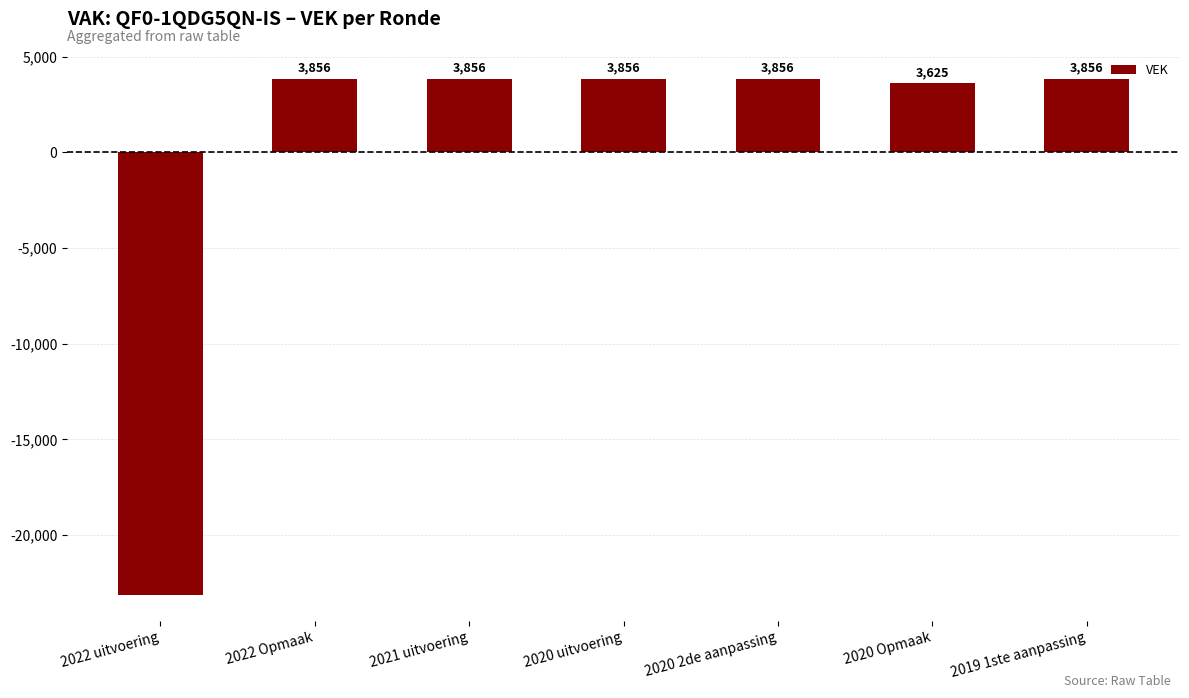

What is the minimum value shown in the chart?

-23136